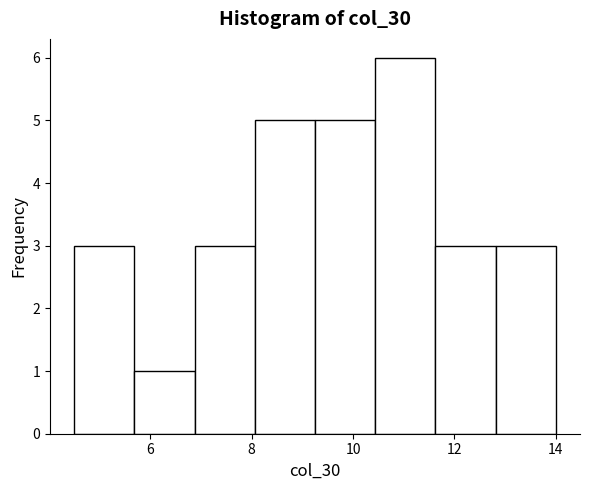

Over which range of the x-axis is the bar tallest?

10.4 to 11.6